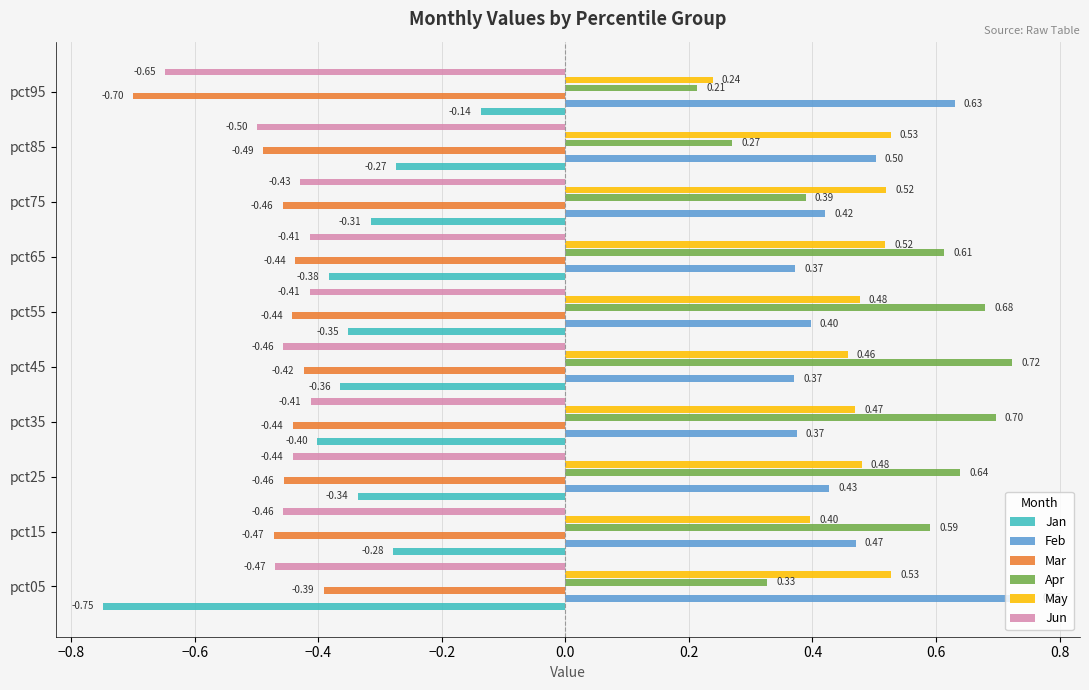

Which series changed the most between pct35 and pct95?

Apr